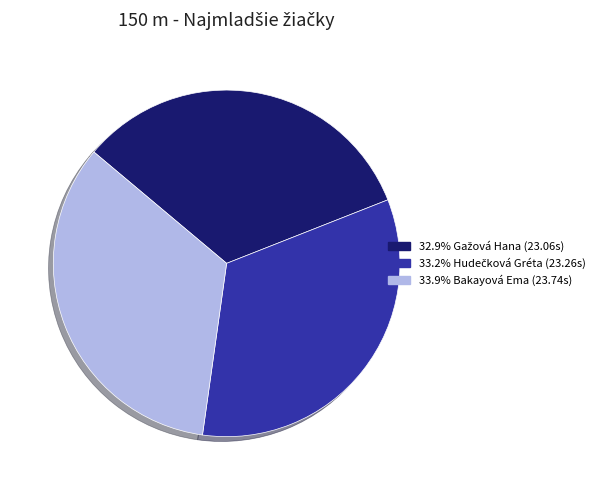

How many slices are in this pie chart?

3